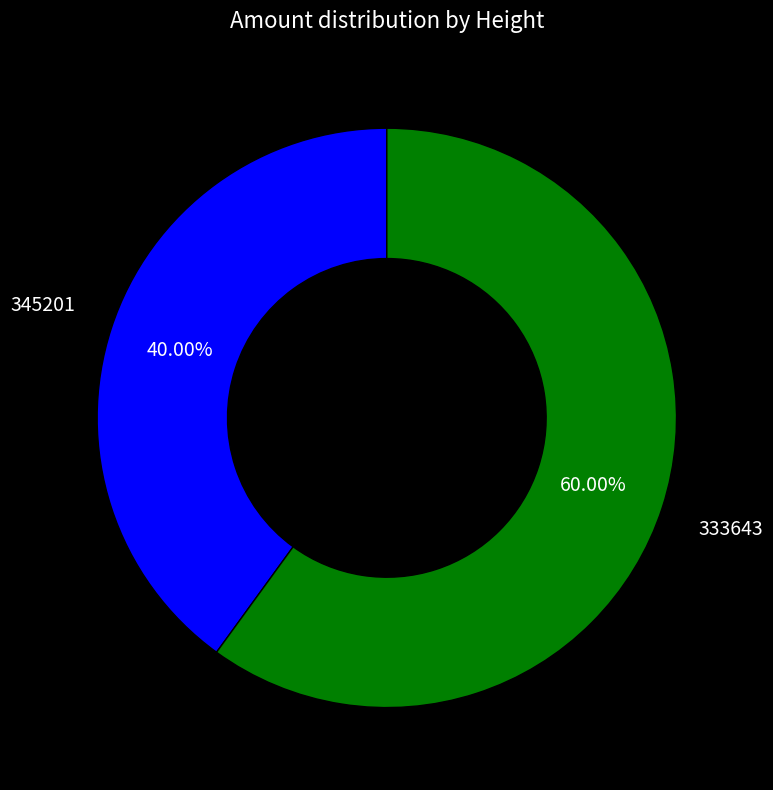

Rank the categories by value from highest to lowest.

333643, 345201